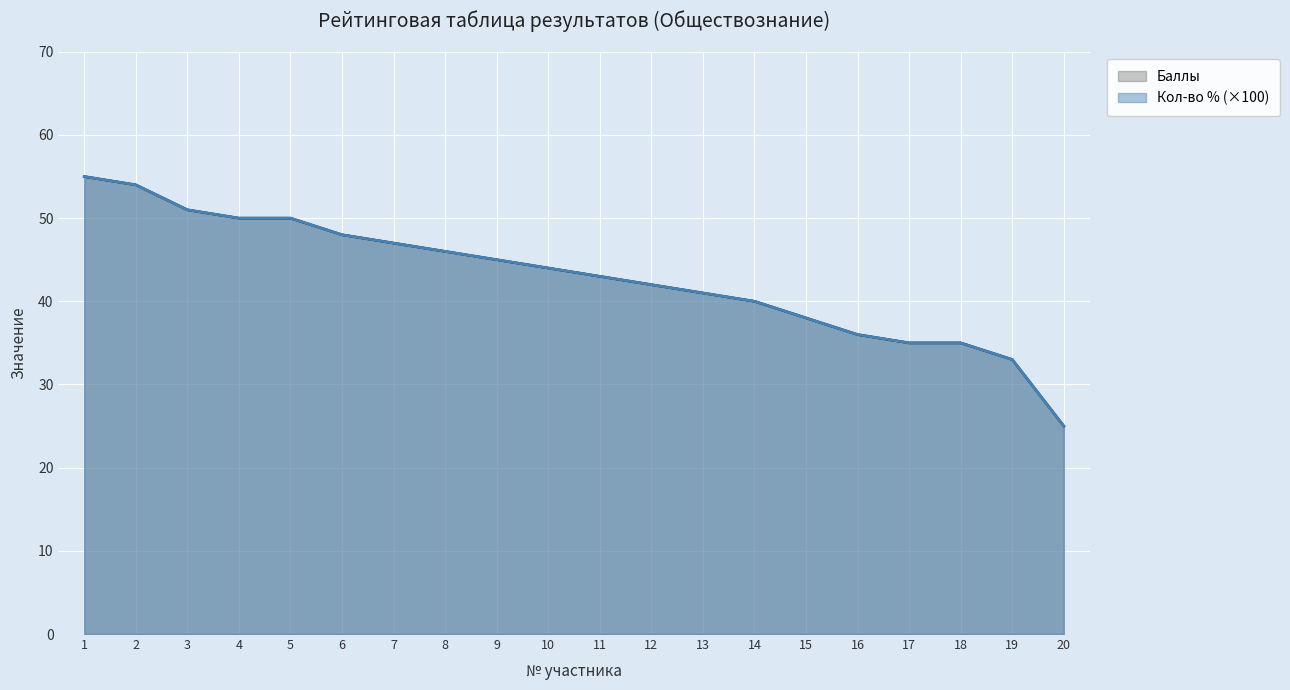

True or false: Кол-во % has a value of 32.9 at 2.

False